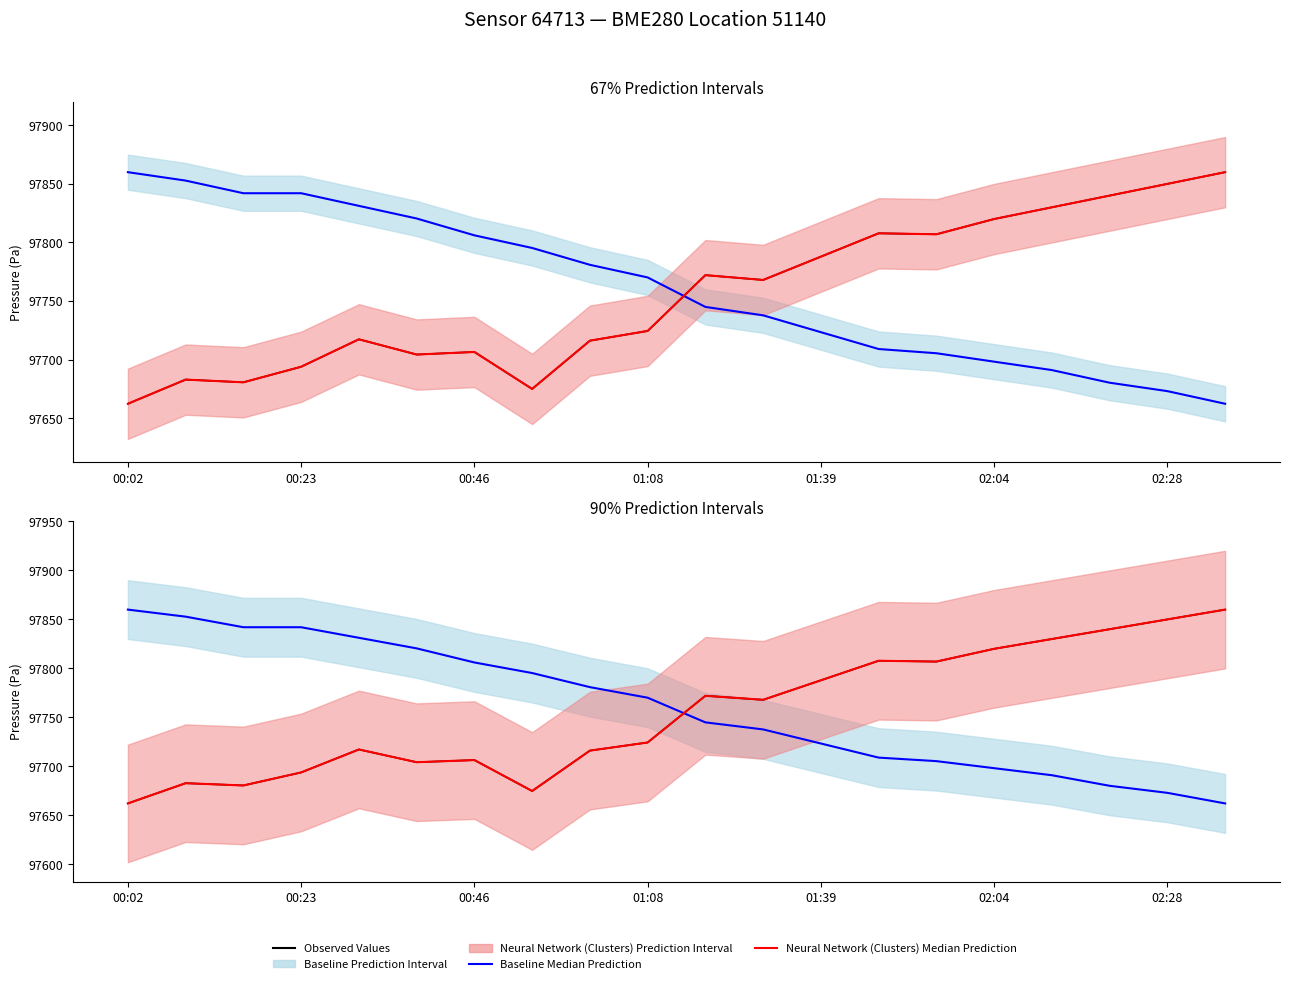

True or false: Baseline Median Prediction has a value of 97698.2 at 02:04.

True